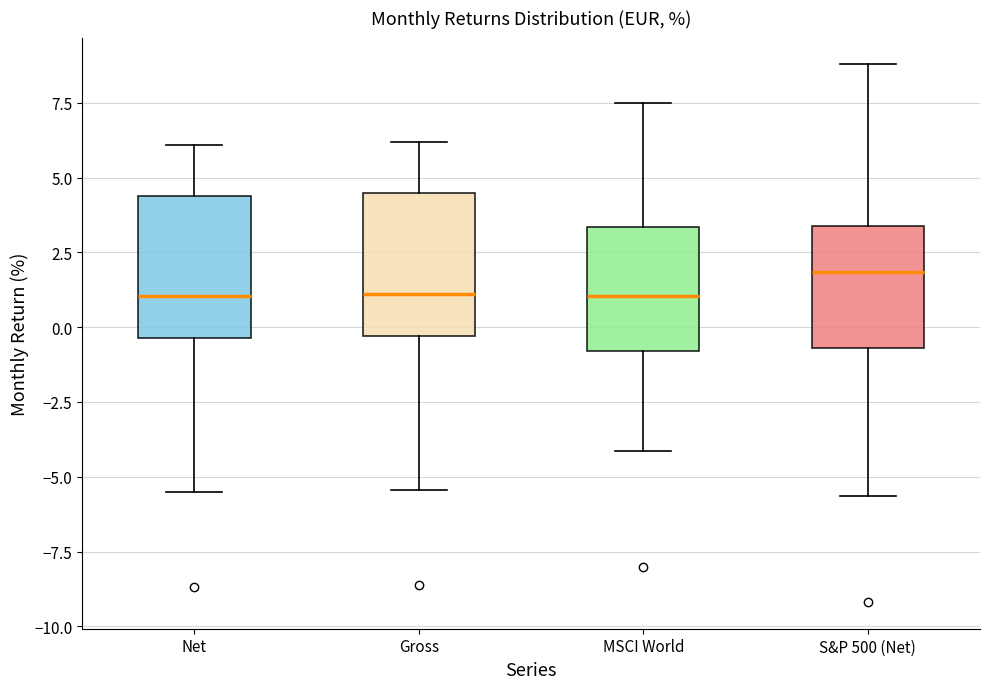

Where is the lower edge of the box for Gross on the y-axis? The values are not printed on the chart, so give them approximately, as read against the axis.

-0.5